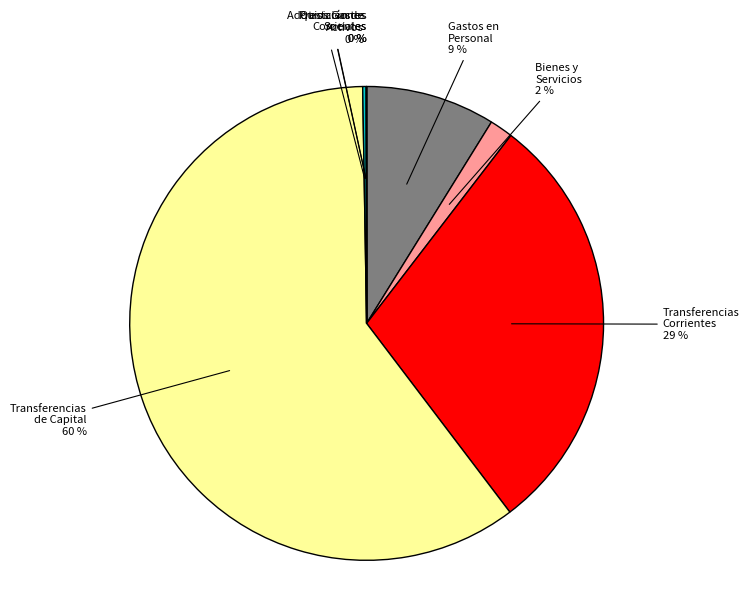

To the nearest percent, what is the average slice percentage?

14%